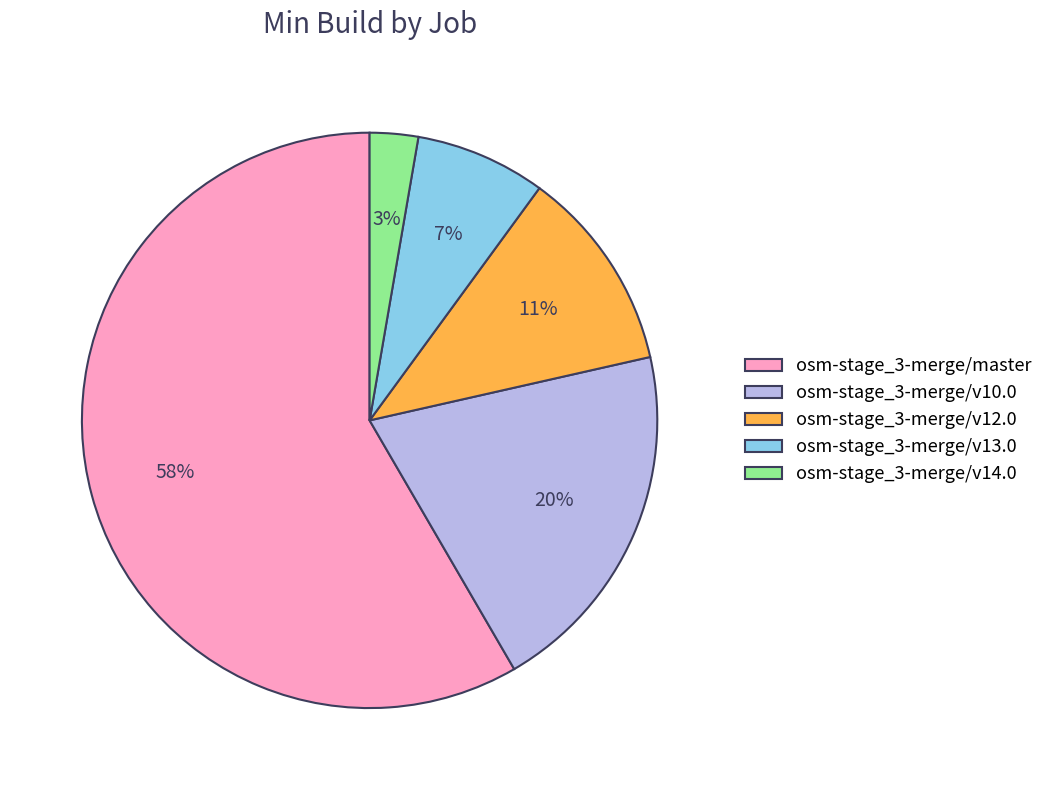

What is the ratio of the value at osm-stage_3-merge/v10.0 to the value at osm-stage_3-merge/v12.0?

1.8